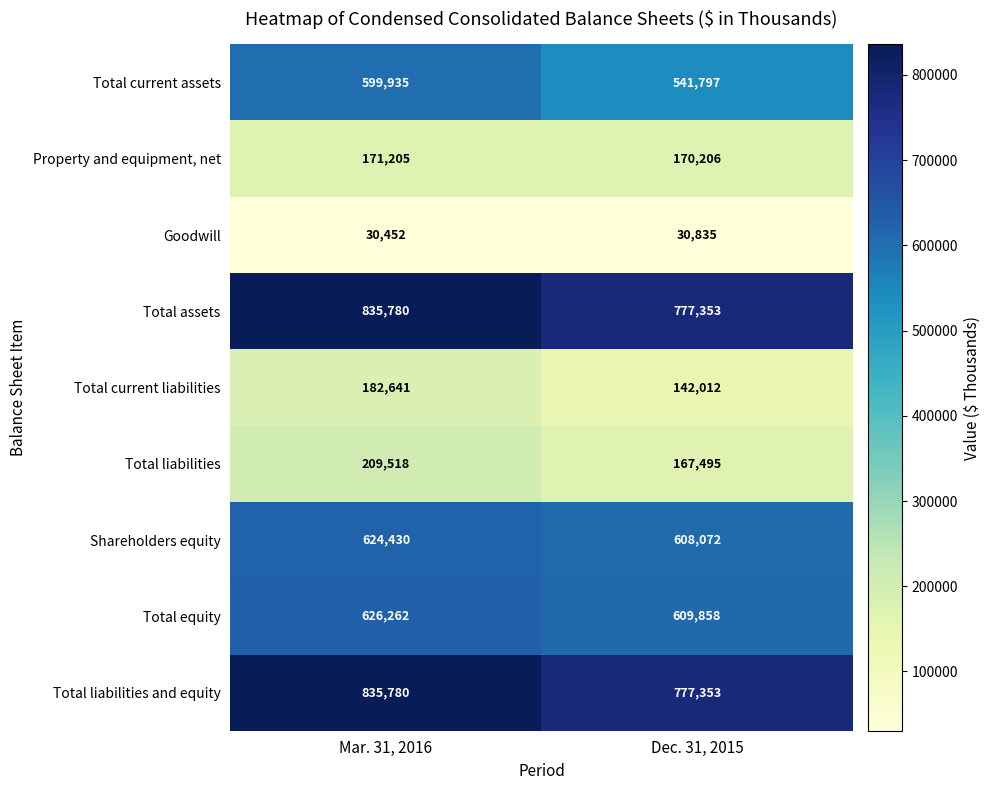

Reading left to right, list all the values displayed in this chart.

Total current assets: 599935	541797
Property and equipment, net: 171205	170206
Goodwill: 30452	30835
Total assets: 835780	777353
Total current liabilities: 182641	142012
Total liabilities: 209518	167495
Shareholders equity: 624430	608072
Total equity: 626262	609858
Total liabilities and equity: 835780	777353